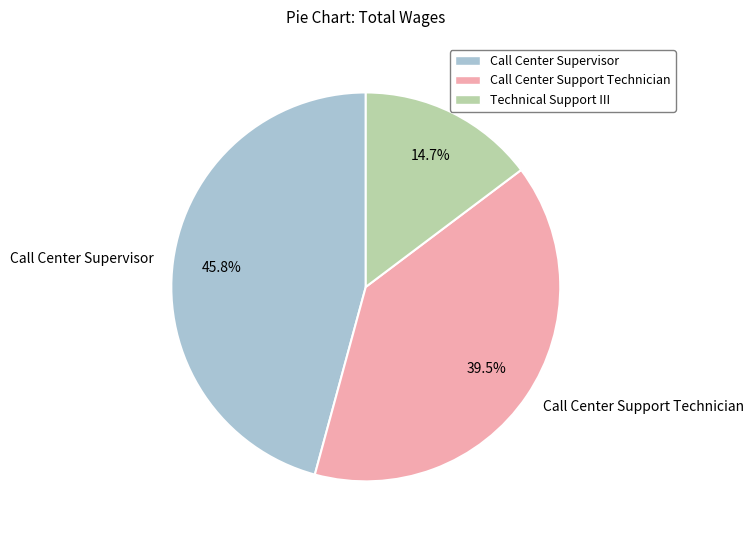

What percentage is the Technical Support III slice, to the nearest percent?

15%